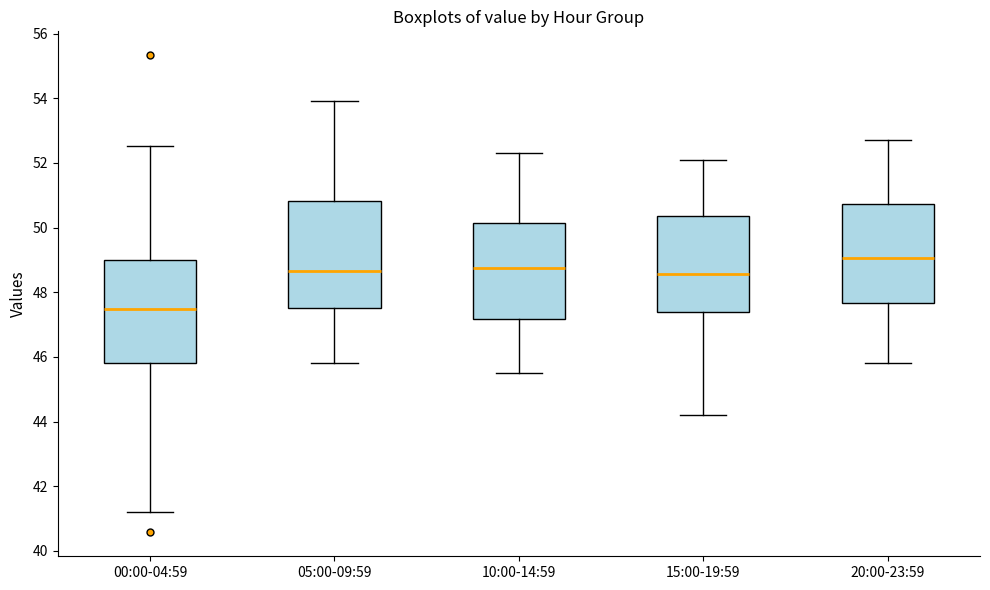

Where does the lower whisker of the box for 05:00-09:59 end on the y-axis? The values are not printed on the chart, so give them approximately, as read against the axis.

45.8